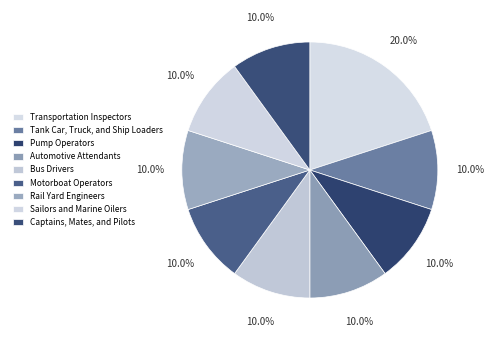

How many segments does this pie chart have?

9